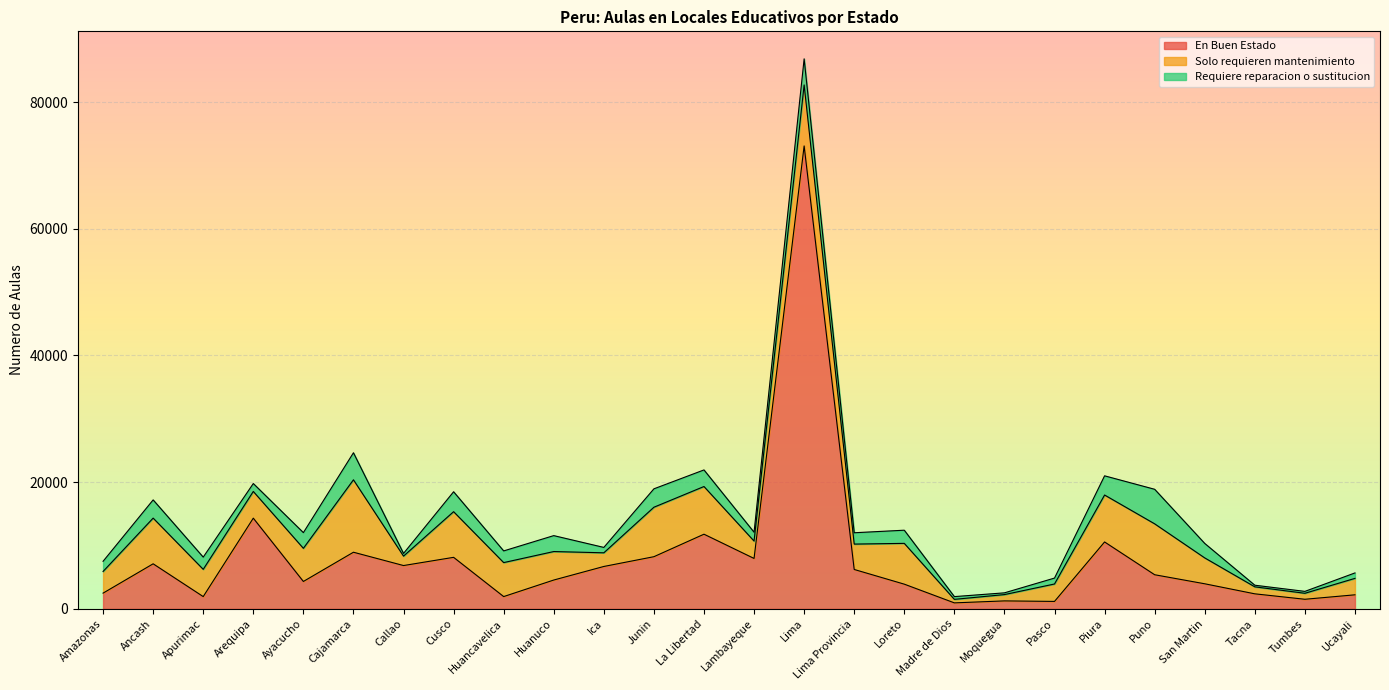

How many intersections are there between Solo requieren mantenimiento and En Buen Estado?

12